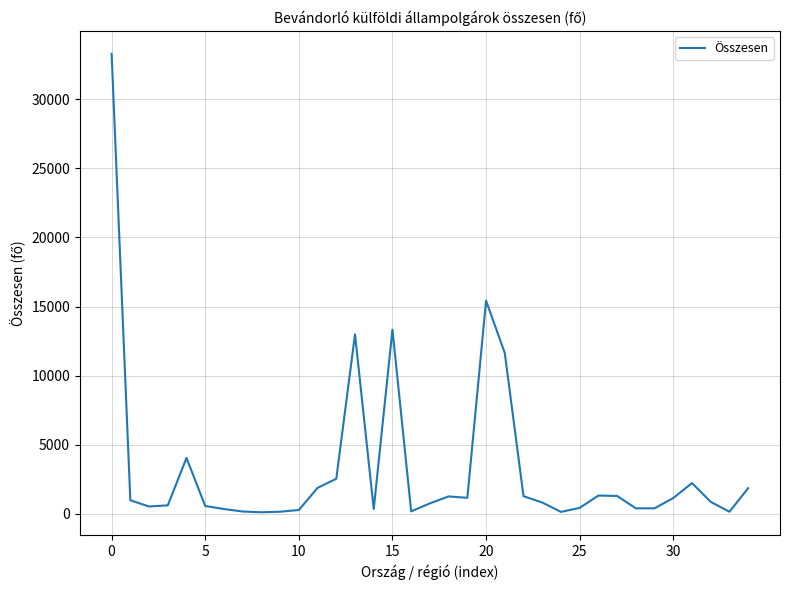

How many lines are shown in the chart?

1